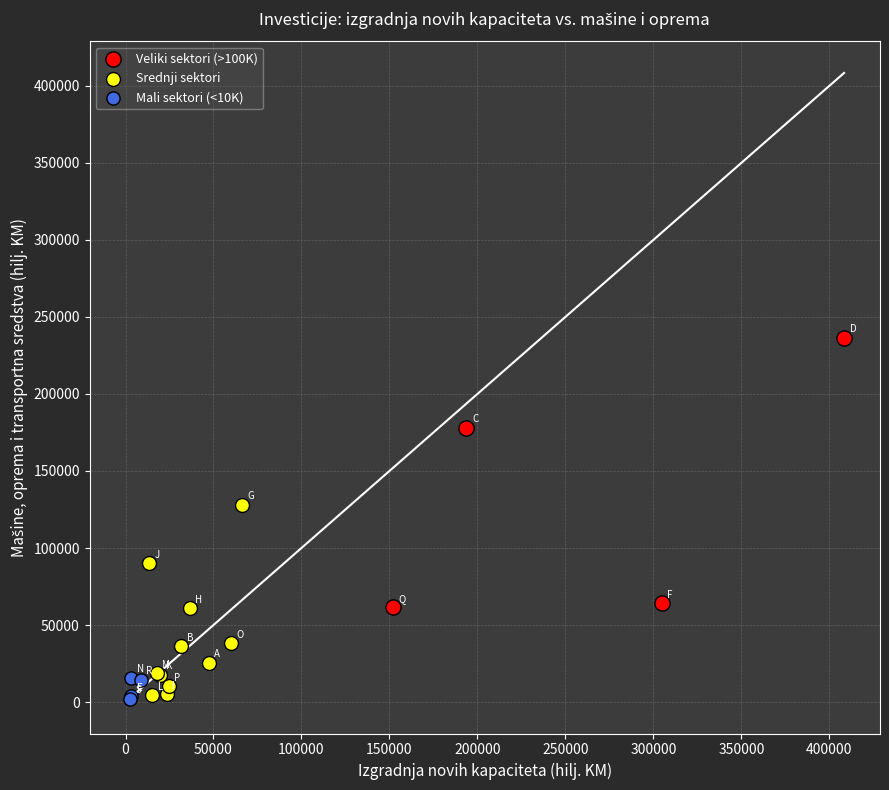

Which series has the largest Y range (max minus min)?

Veliki sektori (>100K)